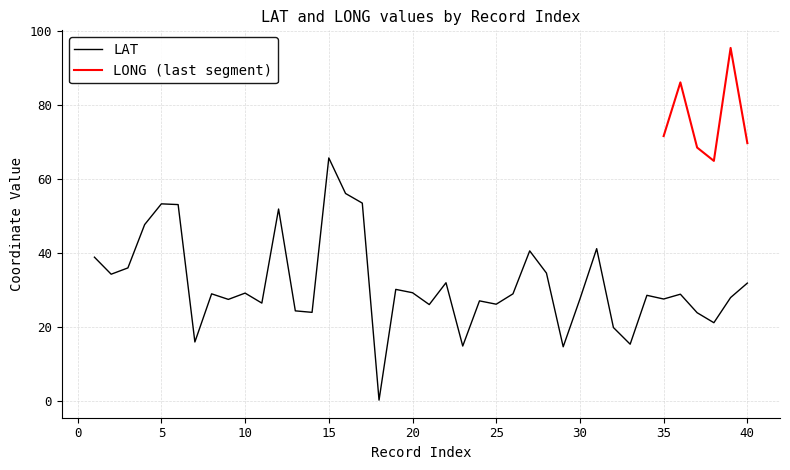

Rank the categories by value from lowest to highest.

18, 29, 23, 33, 7, 32, 38, 37, 14, 13, 21, 25, 11, 24, 9, 30, 35, 39, 34, 36, 8, 26, 10, 20, 19, 40, 22, 2, 28, 3, 1, 27, 31, 4, 12, 6, 5, 17, 16, 15